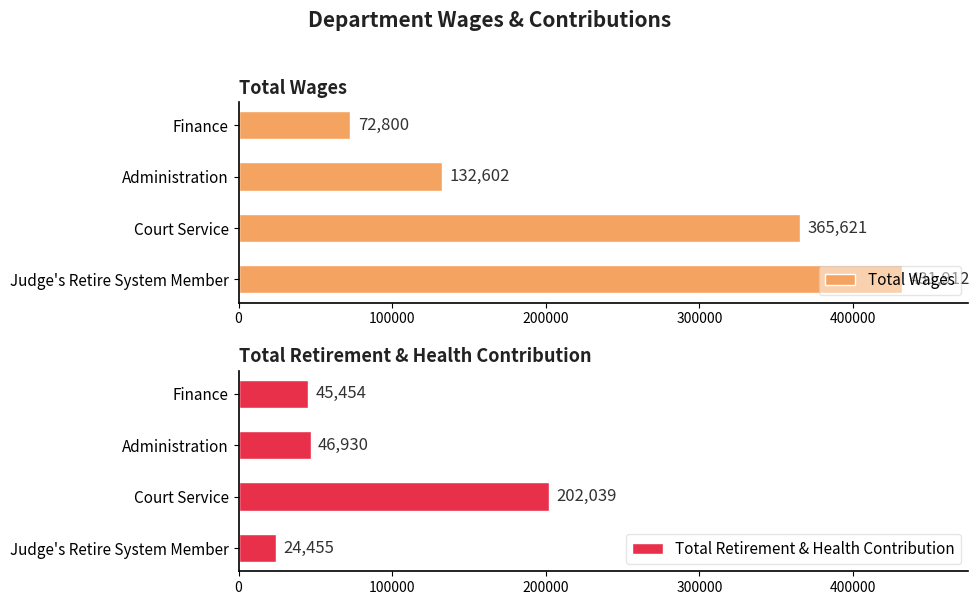

Reading left to right, list all the values displayed in this chart.

Total Wages: 431912	365621	132602	72800
Total Retirement & Health Contribution: 24455	202039	46930	45454